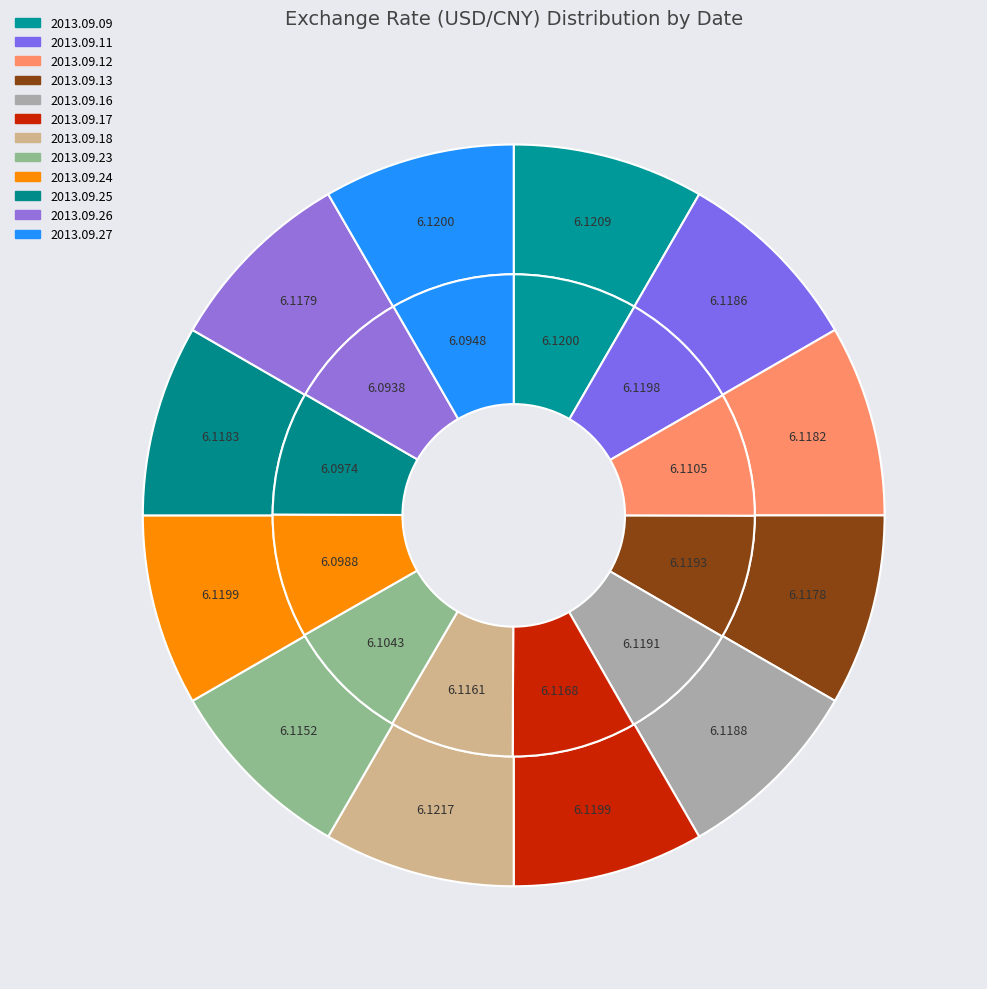

Which series has the widest spread of values?

values_inner